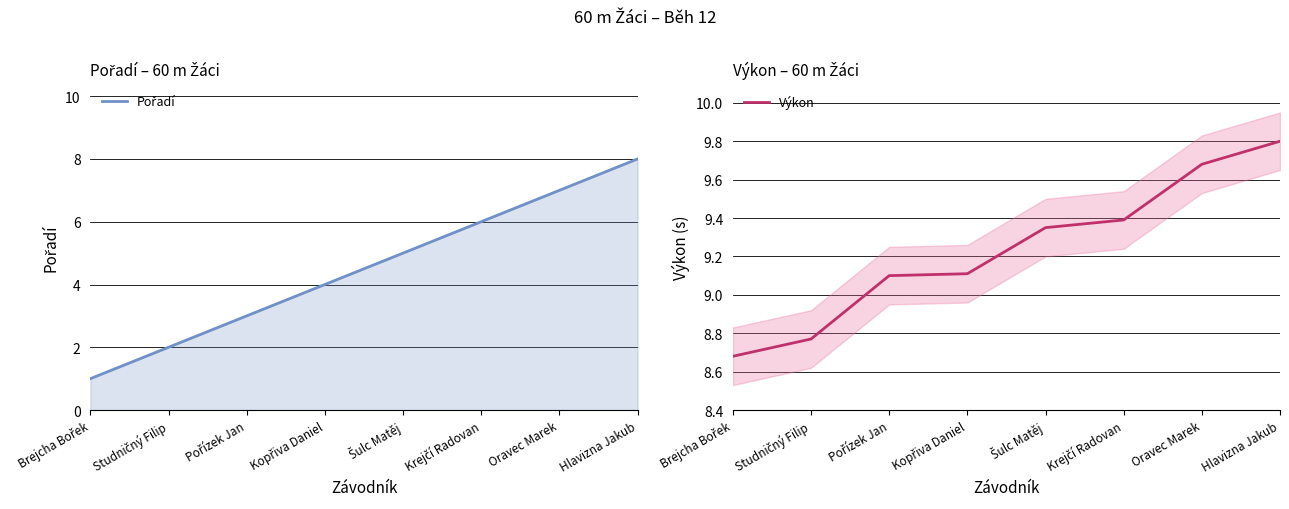

What is the approximate value of Výkon at Šulc Matěj?

9.3